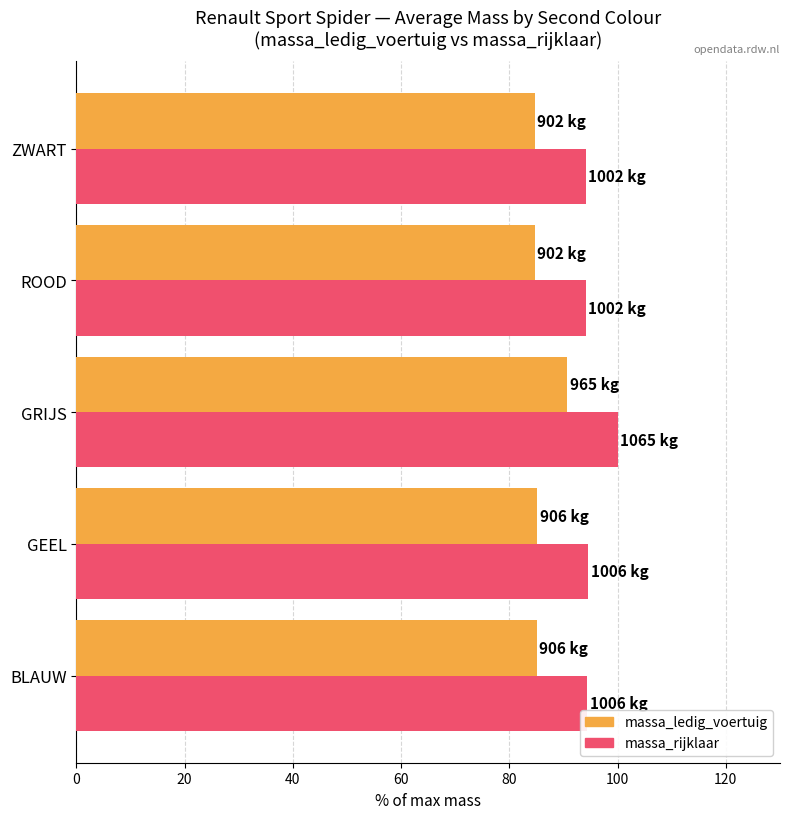

How many categories are shown in the chart?

5